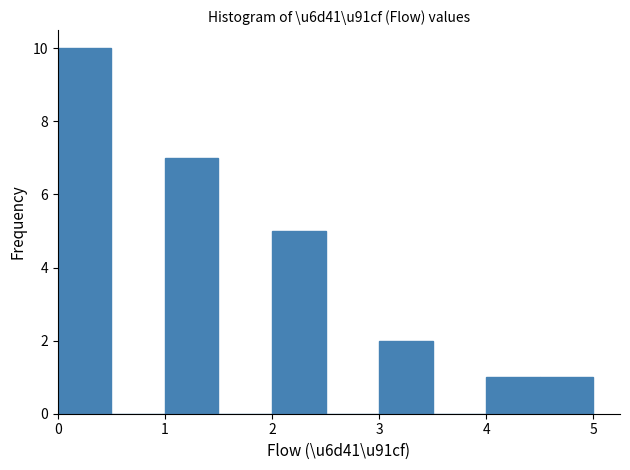

How tall is the bar that spans 4.0 to 4.5 on the x-axis? The values are not printed on the chart, so give them approximately, as read against the axis.

1